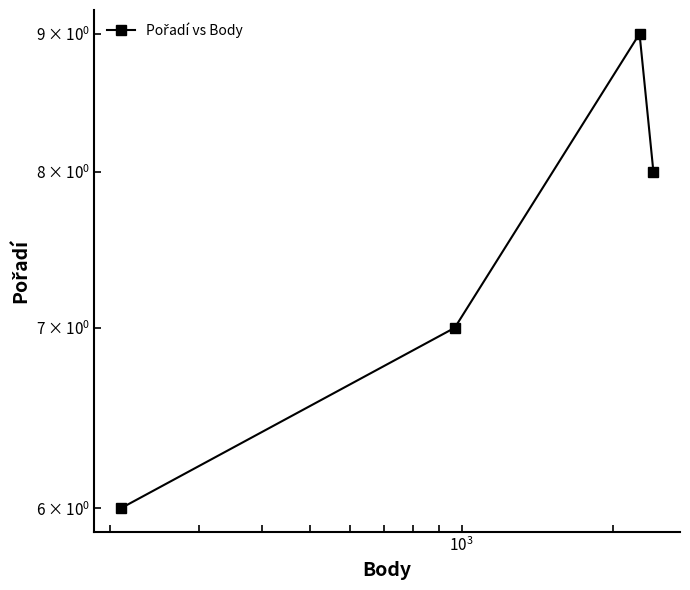

How many values are below 8?

2